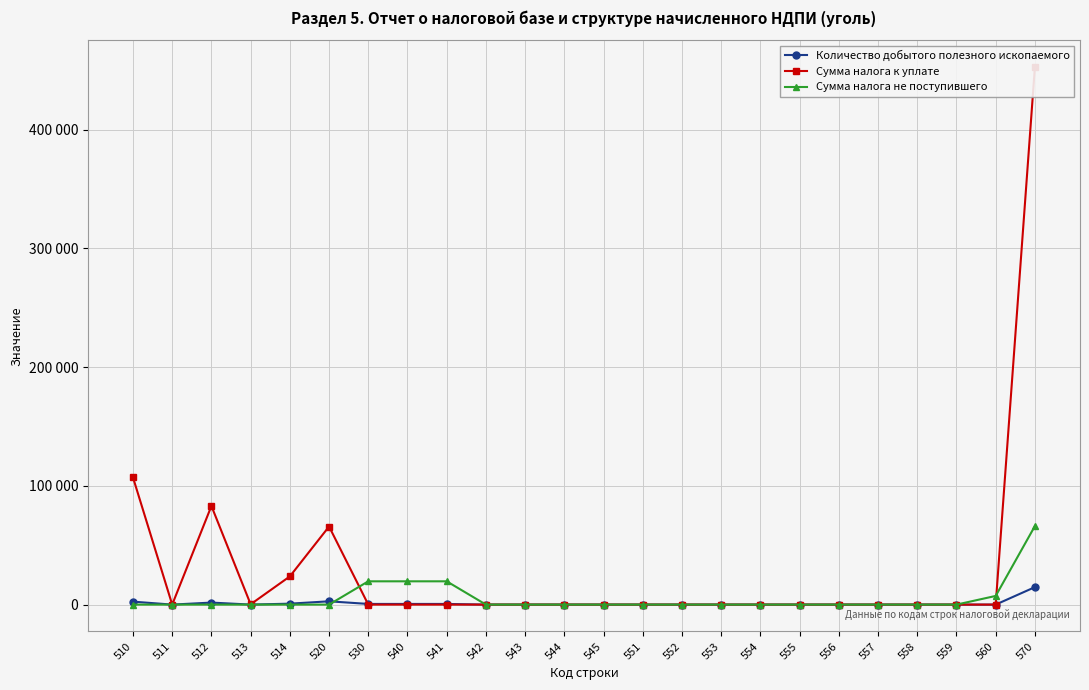

How many intersections are there between Сумма налога не поступившего and Количество добытого полезного ископаемого?

1